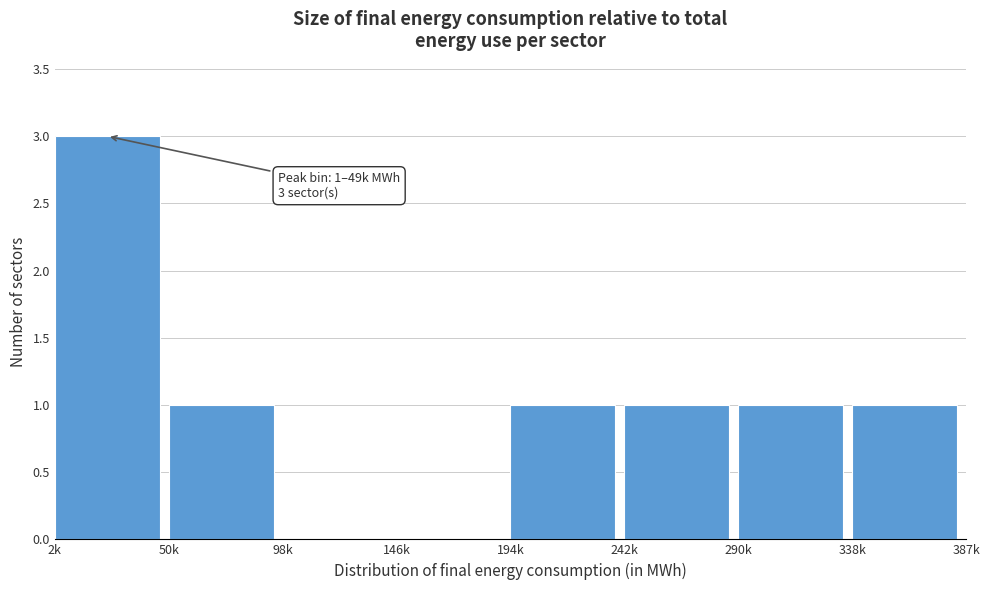

Reading right to left, list all the values displayed in this chart.

338k=1	290k=1	242k=1	194k=1	146k=0	98k=0	50k=1	2k=3